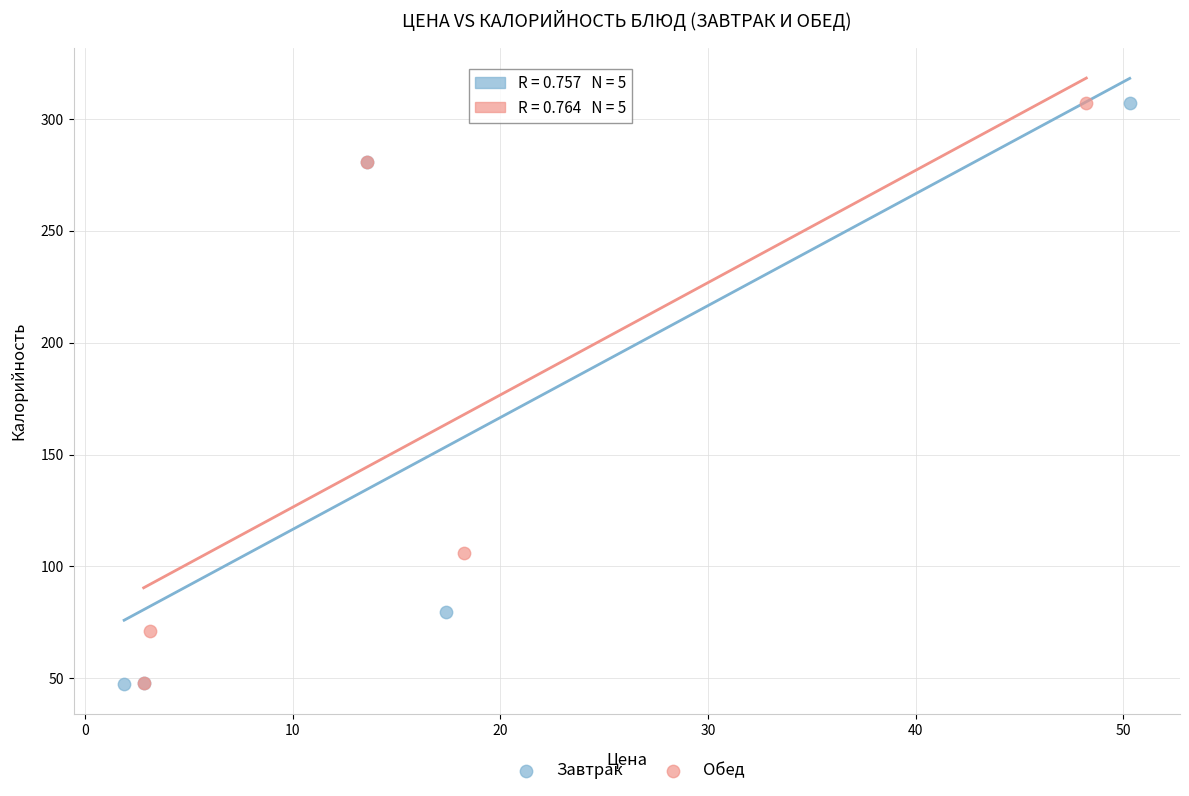

What are all the series names shown in the legend?

Завтрак, Обед